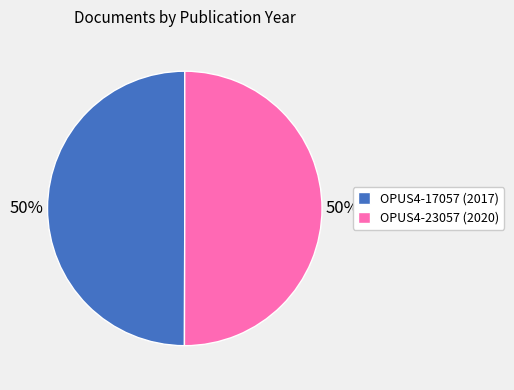

Count the number of slices in the pie.

2